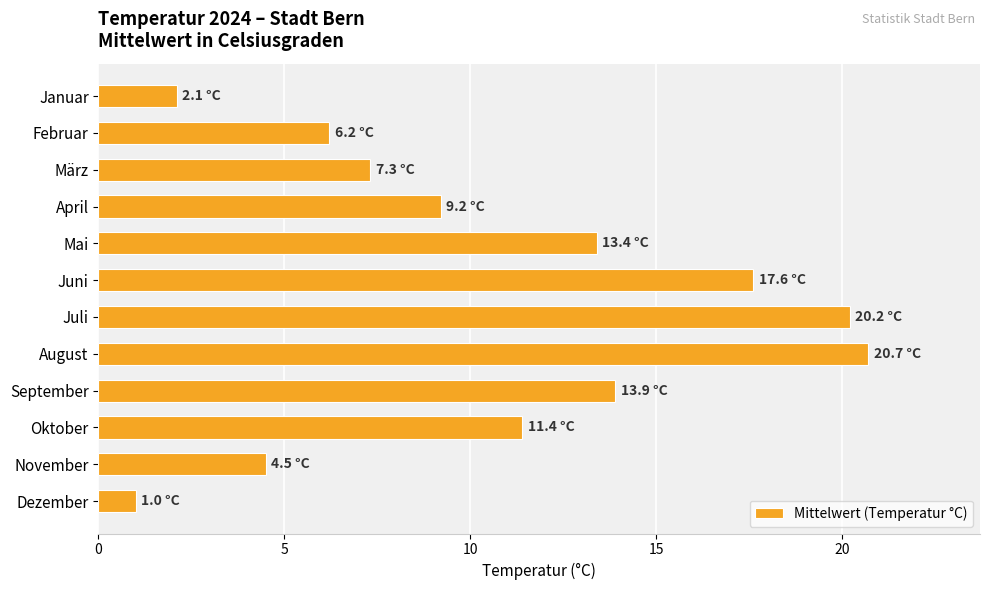

What is the label of the 10th bar from the bottom?

März